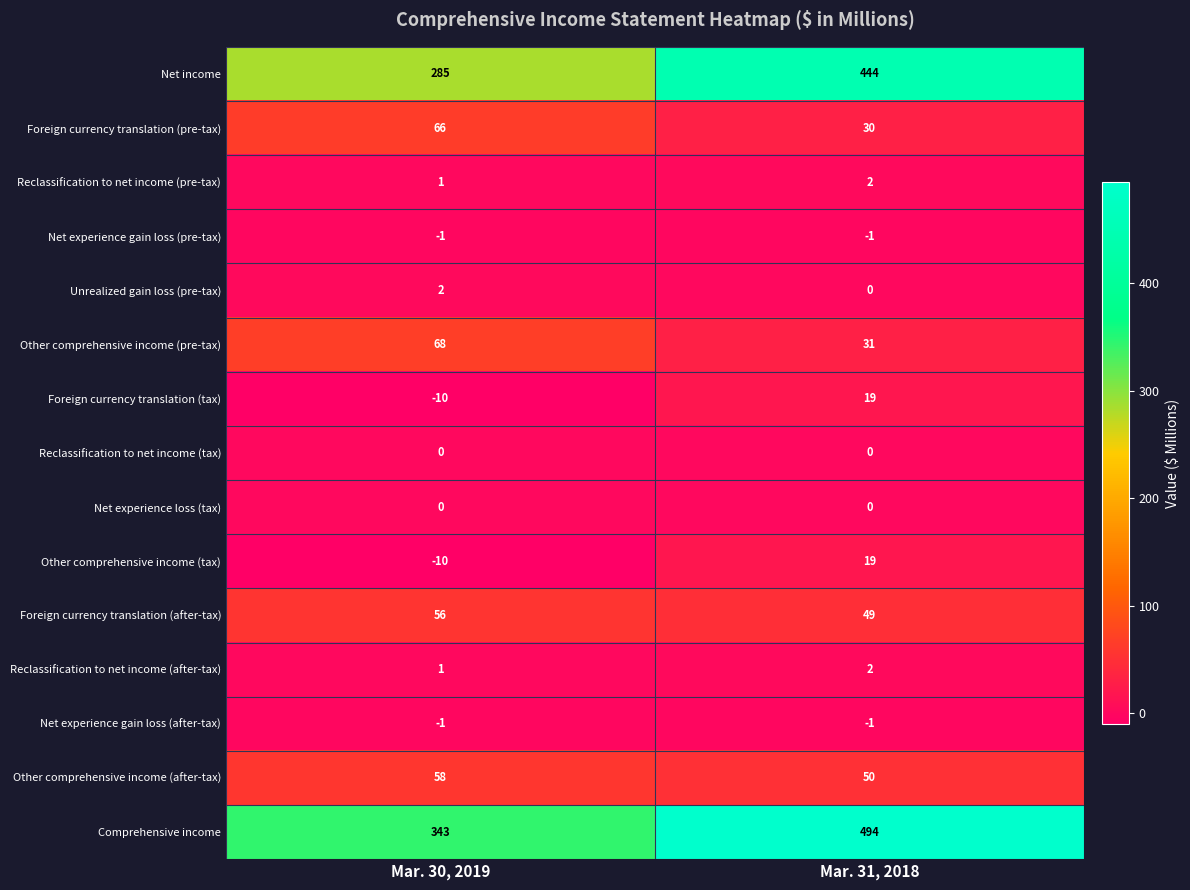

Count the number of data series in this chart.

15